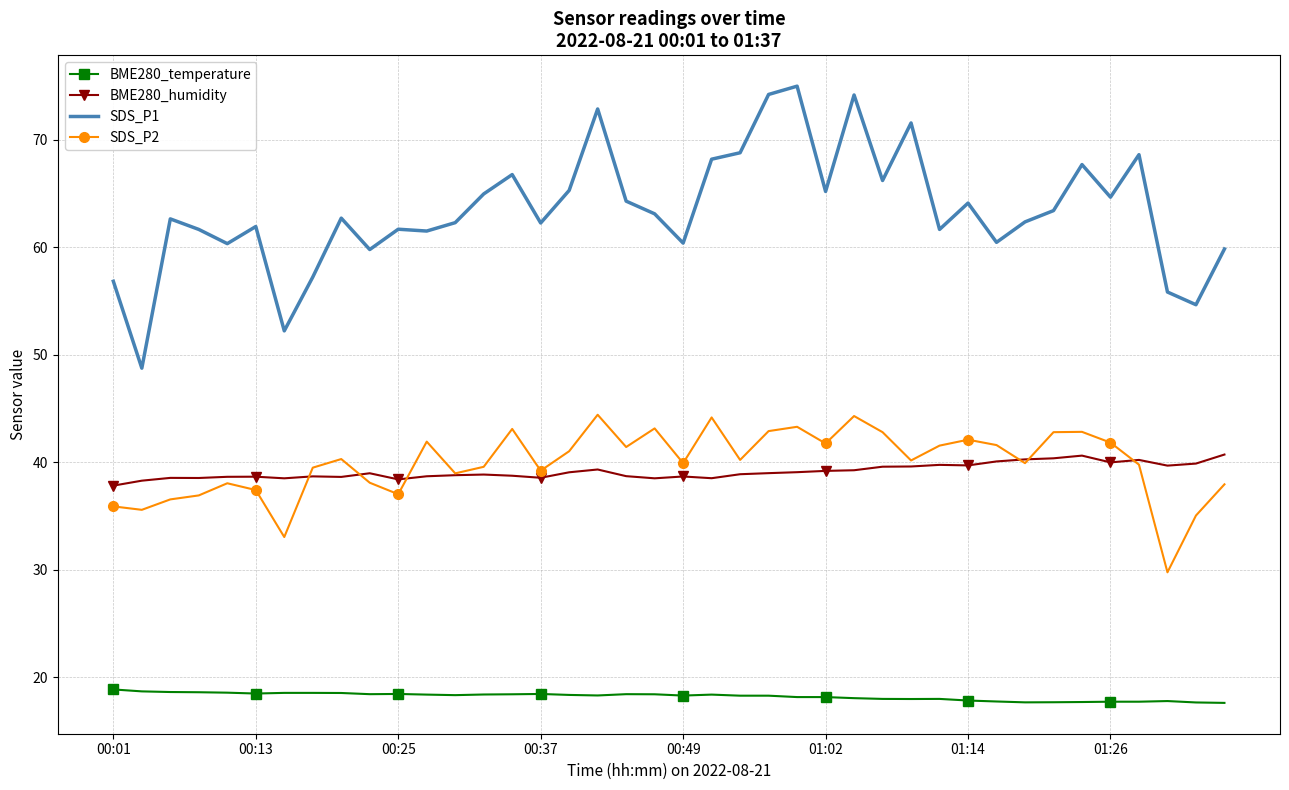

Which series has the largest total across all categories?

SDS_P1